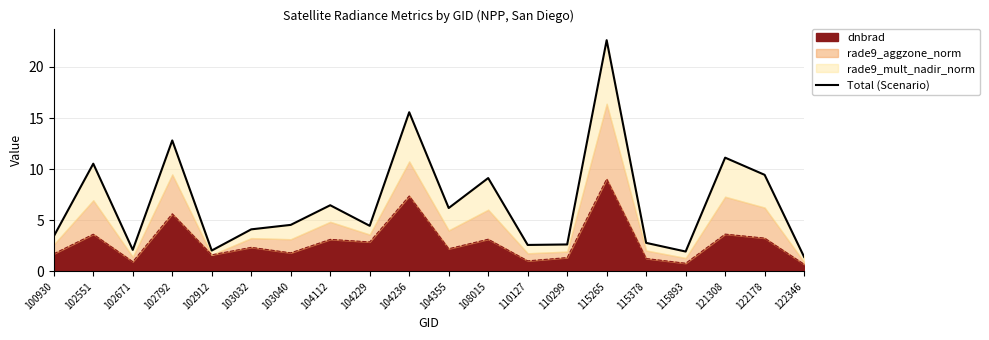

What is the value of the 1st point from the left?

3.4